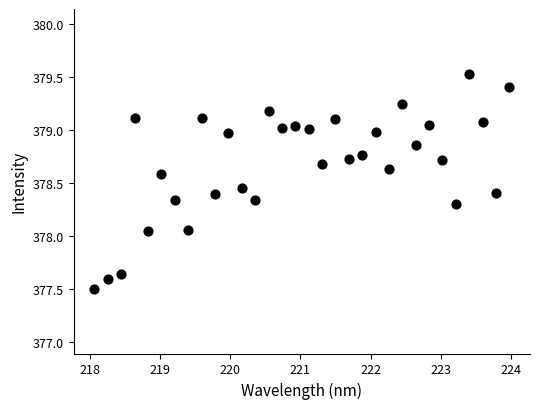

What is the range of Y values (max minus min)?

2.0